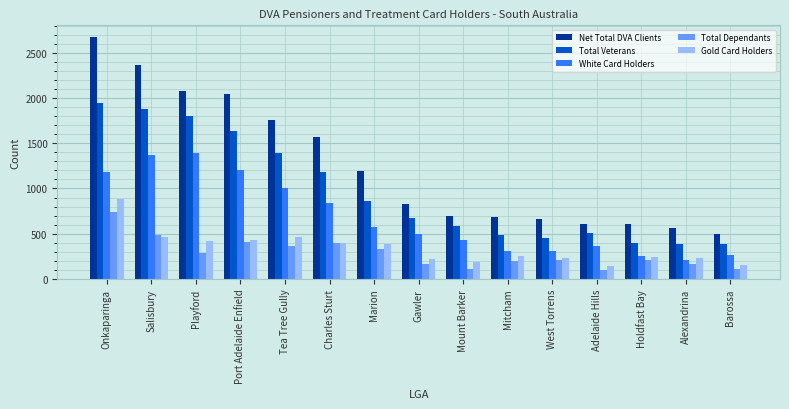

Rank the series by their maximum value, from lowest to highest.

Total Dependants, Gold Card Holders, White Card Holders, Total Veterans, Net Total DVA Clients